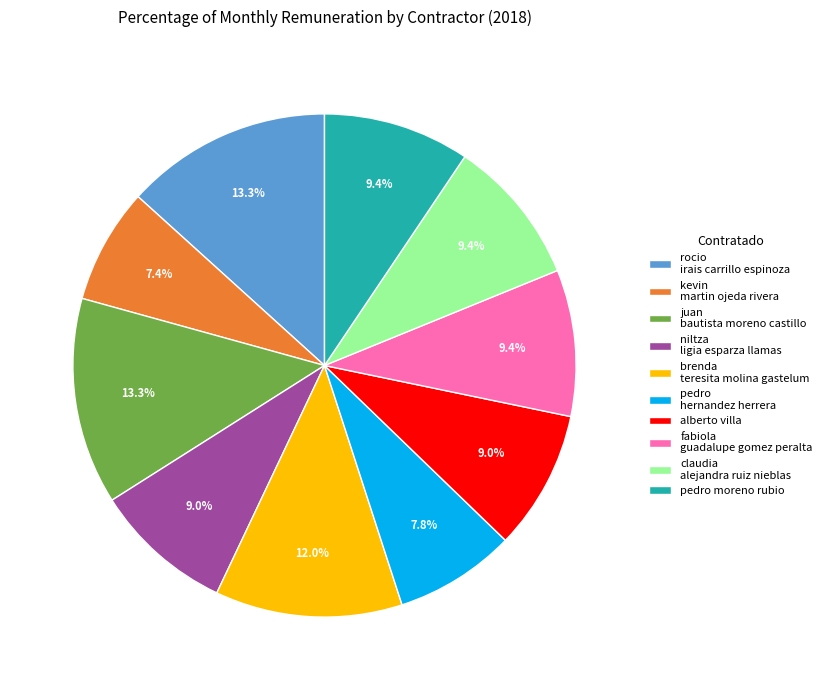

Which has a higher value, rocio irais carrillo espinoza or kevin martin ojeda rivera?

rocio irais carrillo espinoza